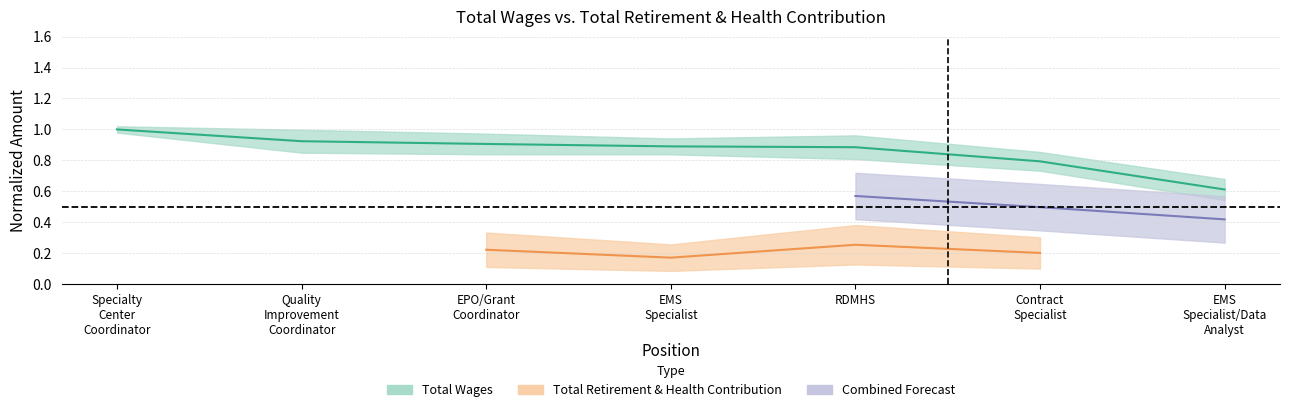

What is the change in value from Specialty Center Coordinator to EMS Specialist/Data Analyst?

-0.4